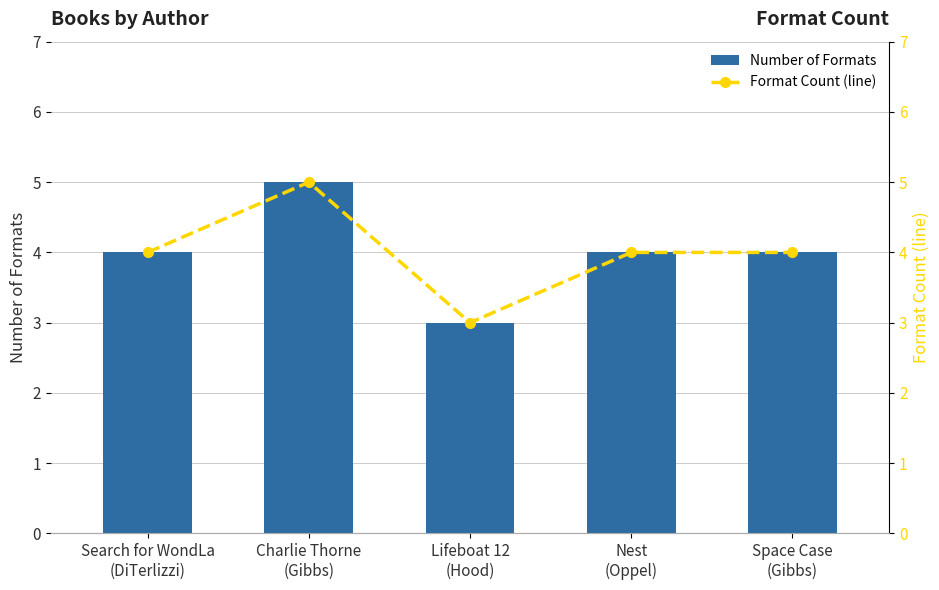

True or false: Number of Formats has a value of 4 at Space Case
(Gibbs).

True